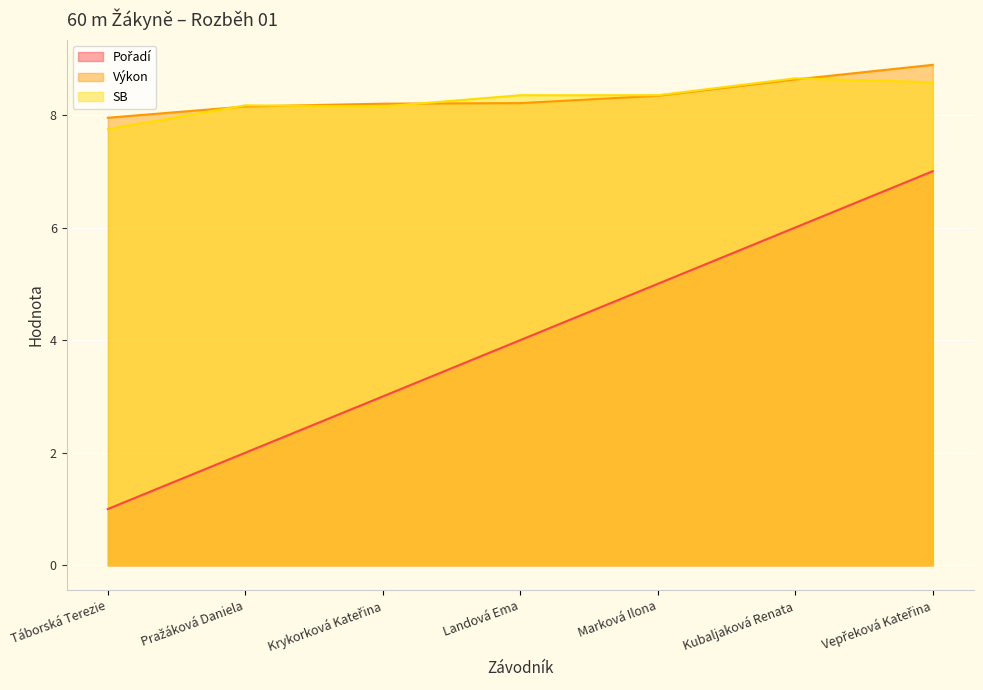

At which label does Výkon reach its minimum?

Táborská Terezie